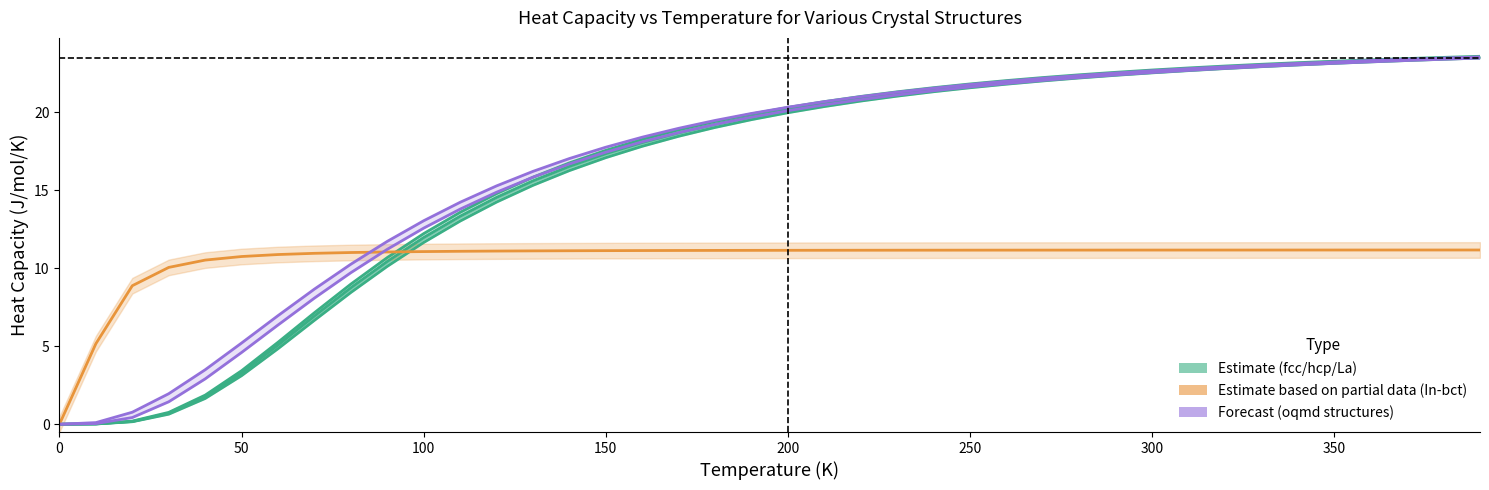

How many data points in A3'--alpha-La--double-hcp a=2.5199 are above 20?

20